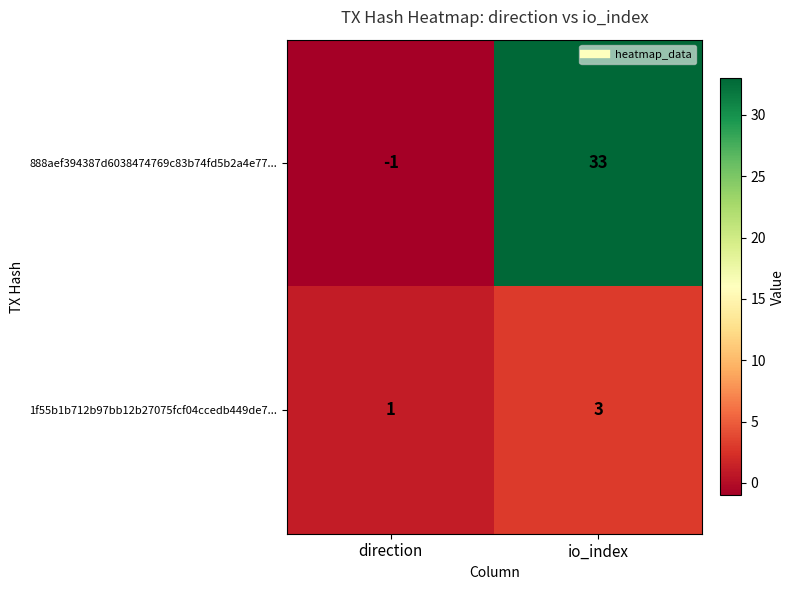

What is the maximum value for 888aef394387d6038474769c83b74fd5b2a4e77...?

33